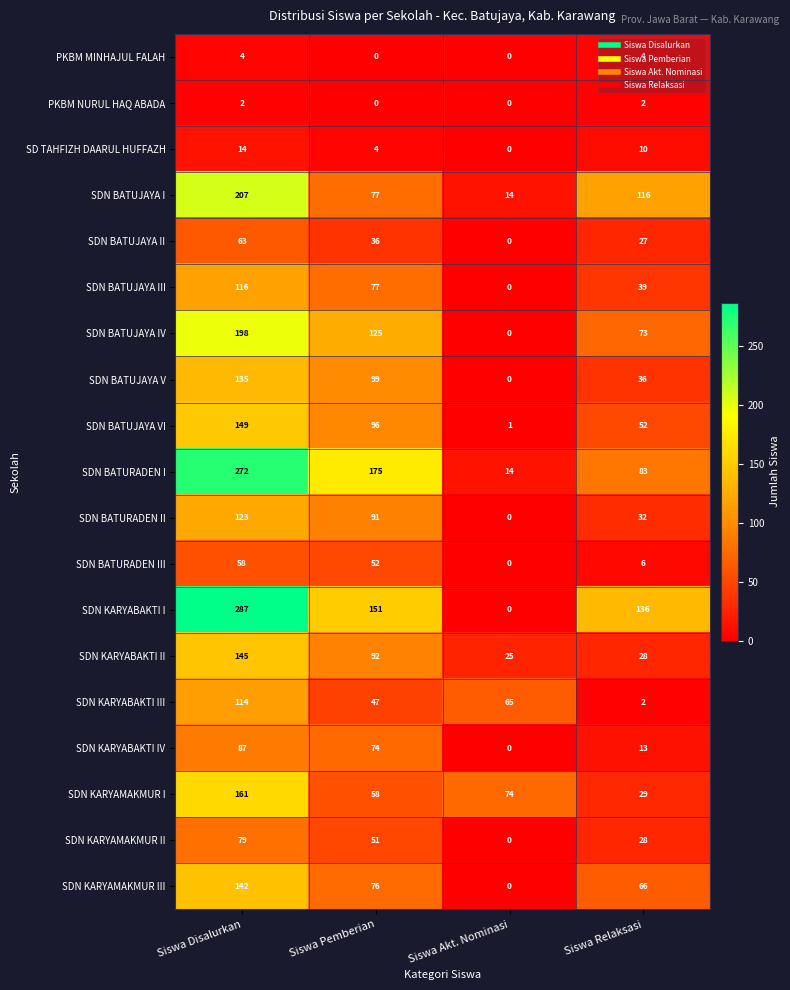

Which category has the lowest value in the SDN BATURADEN III series?

Siswa Akt. Nominasi